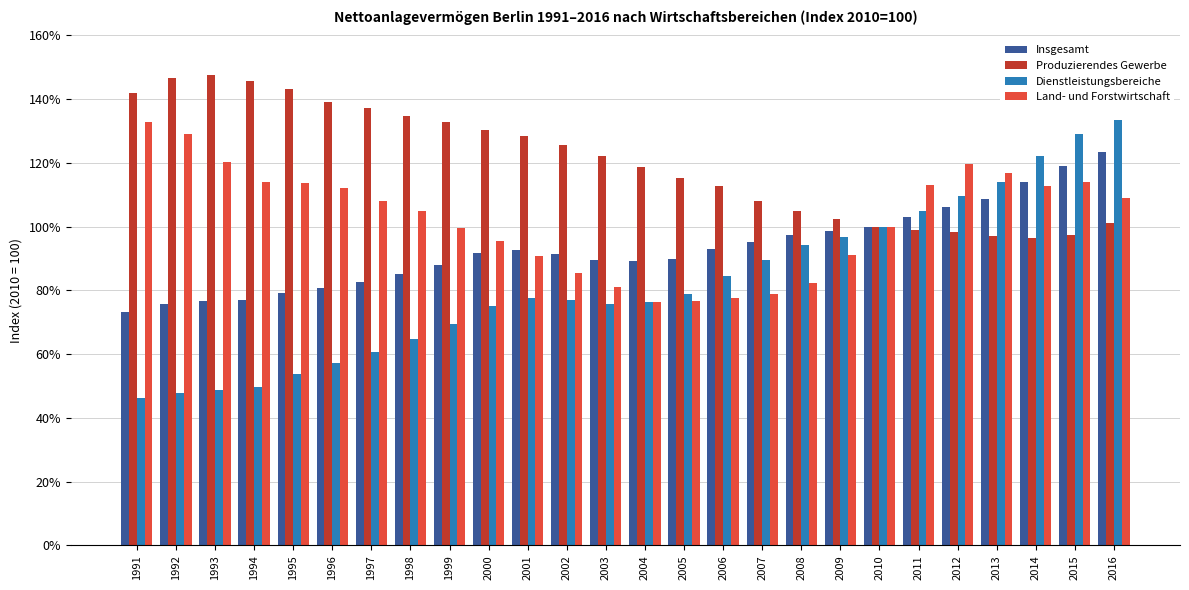

What is the maximum value shown in the chart?

147.5